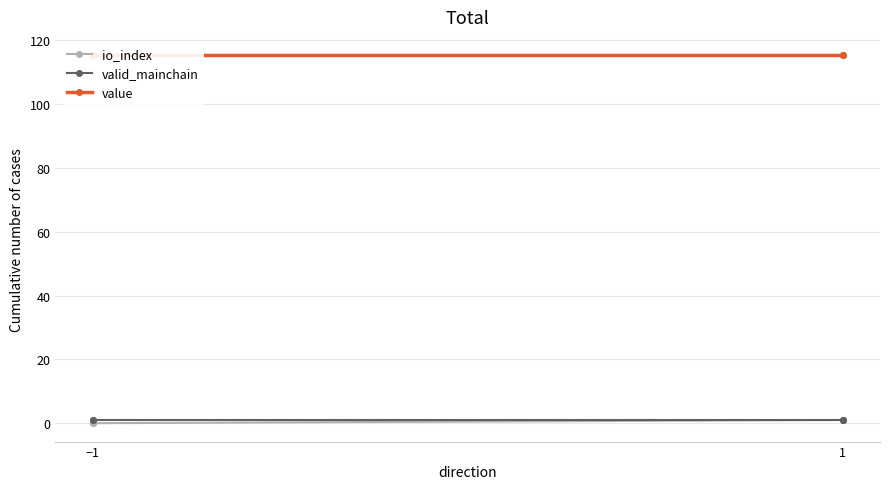

Which category has the highest value across all series?

−1